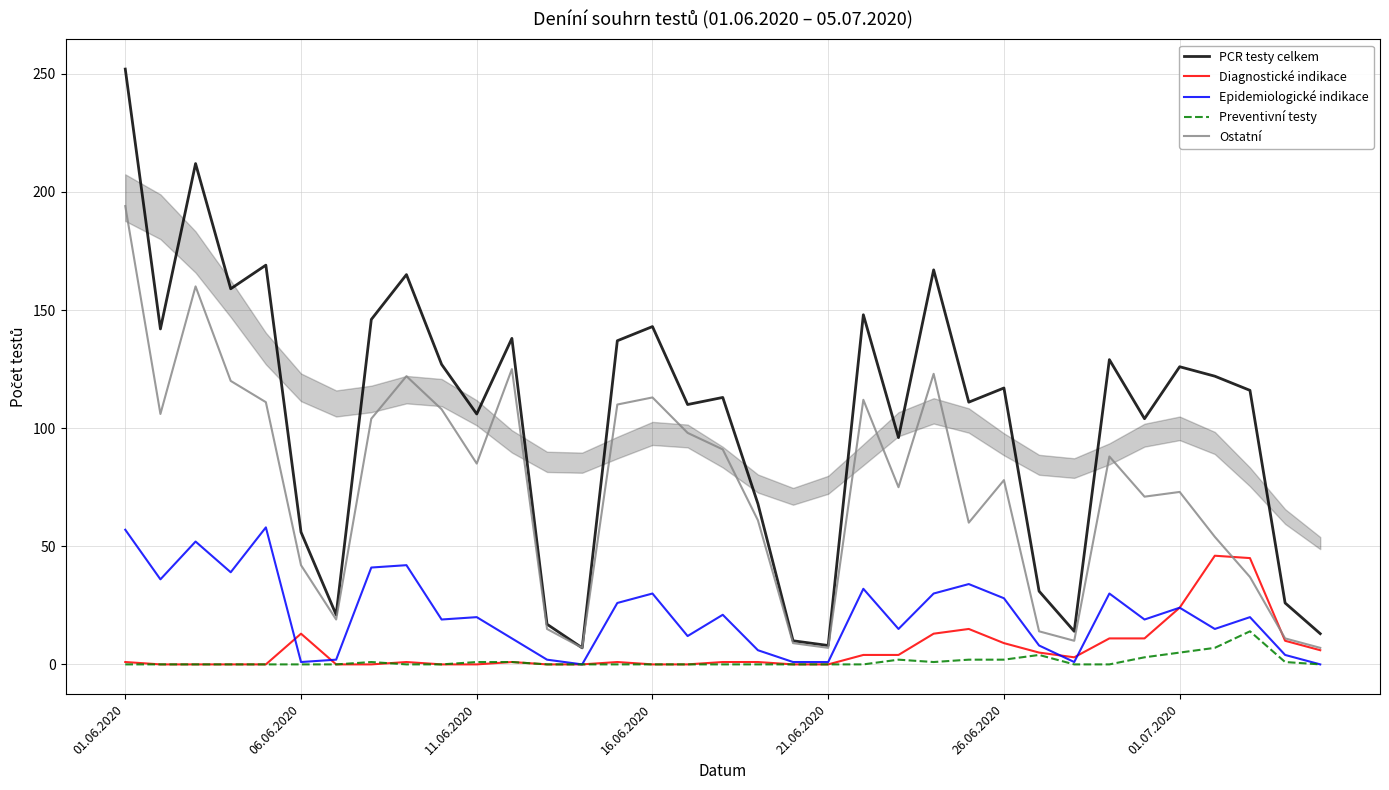

Which series has the widest spread of values?

PCR testy celkem